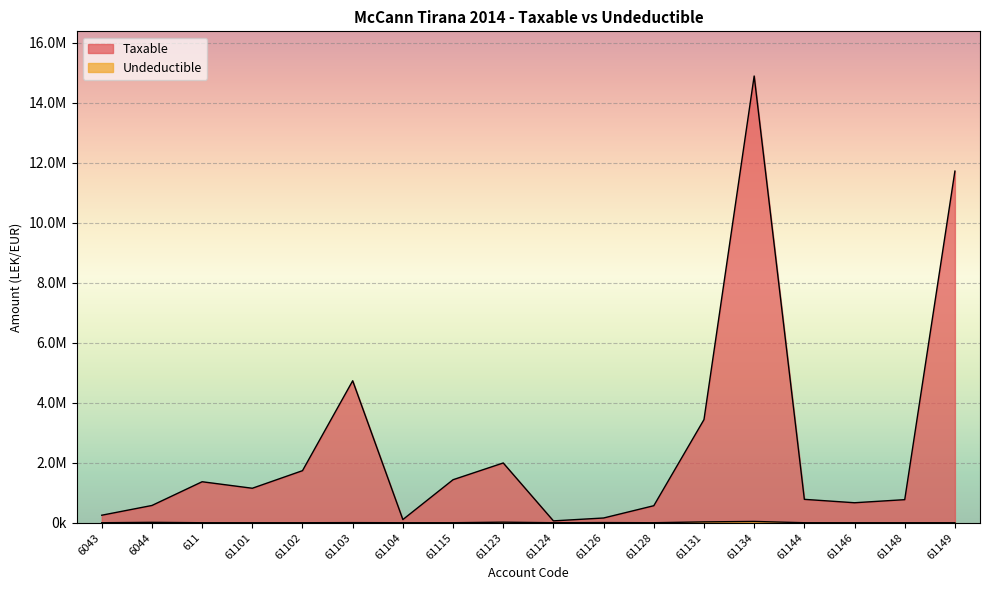

The Taxable series shows 157990.0 at 61126. True or false?

True